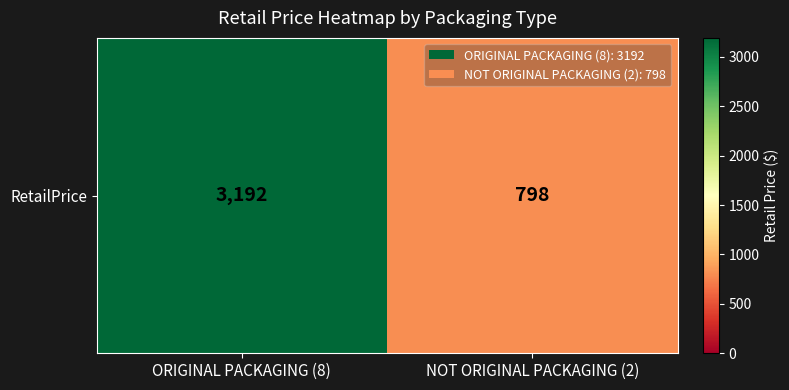

Count the values in the range 798 to 3192.

2